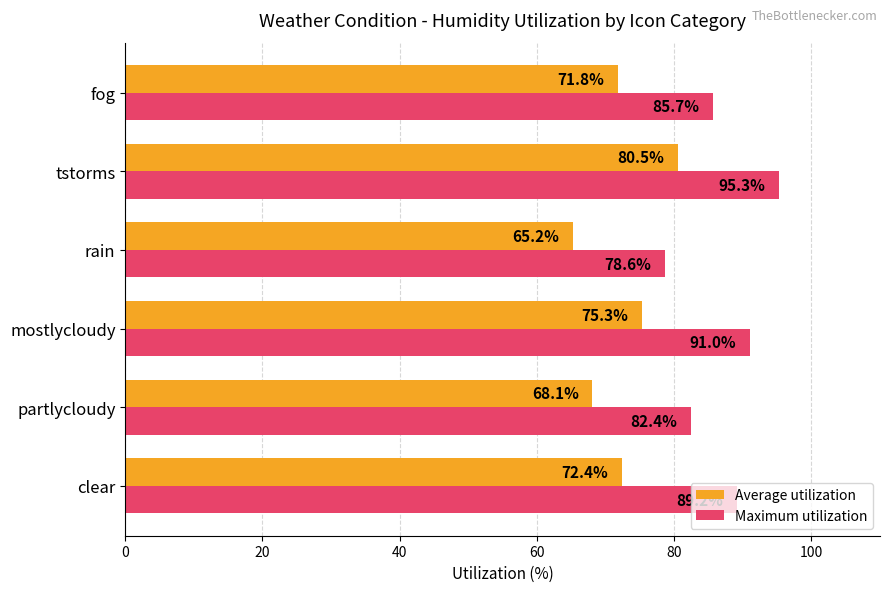

What are all the series names shown in the legend?

Average utilization, Maximum utilization